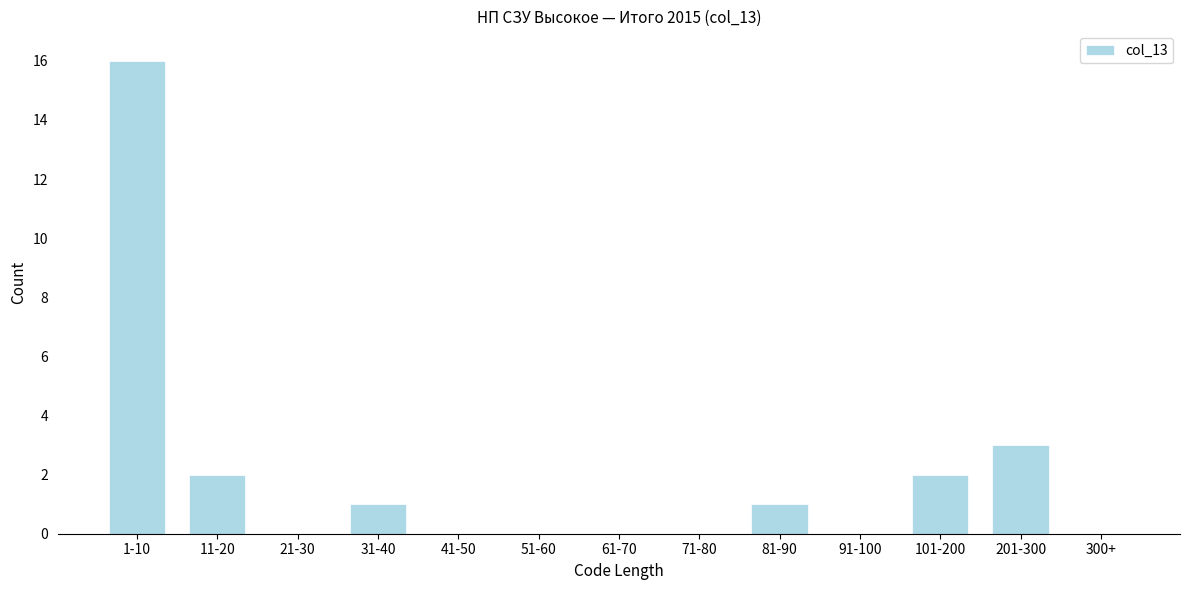

Reading right to left, what are all the values shown in this chart?

300+=0	201-300=3	101-200=2	91-100=0	81-90=1	71-80=0	61-70=0	51-60=0	41-50=0	31-40=1	21-30=0	11-20=2	1-10=16